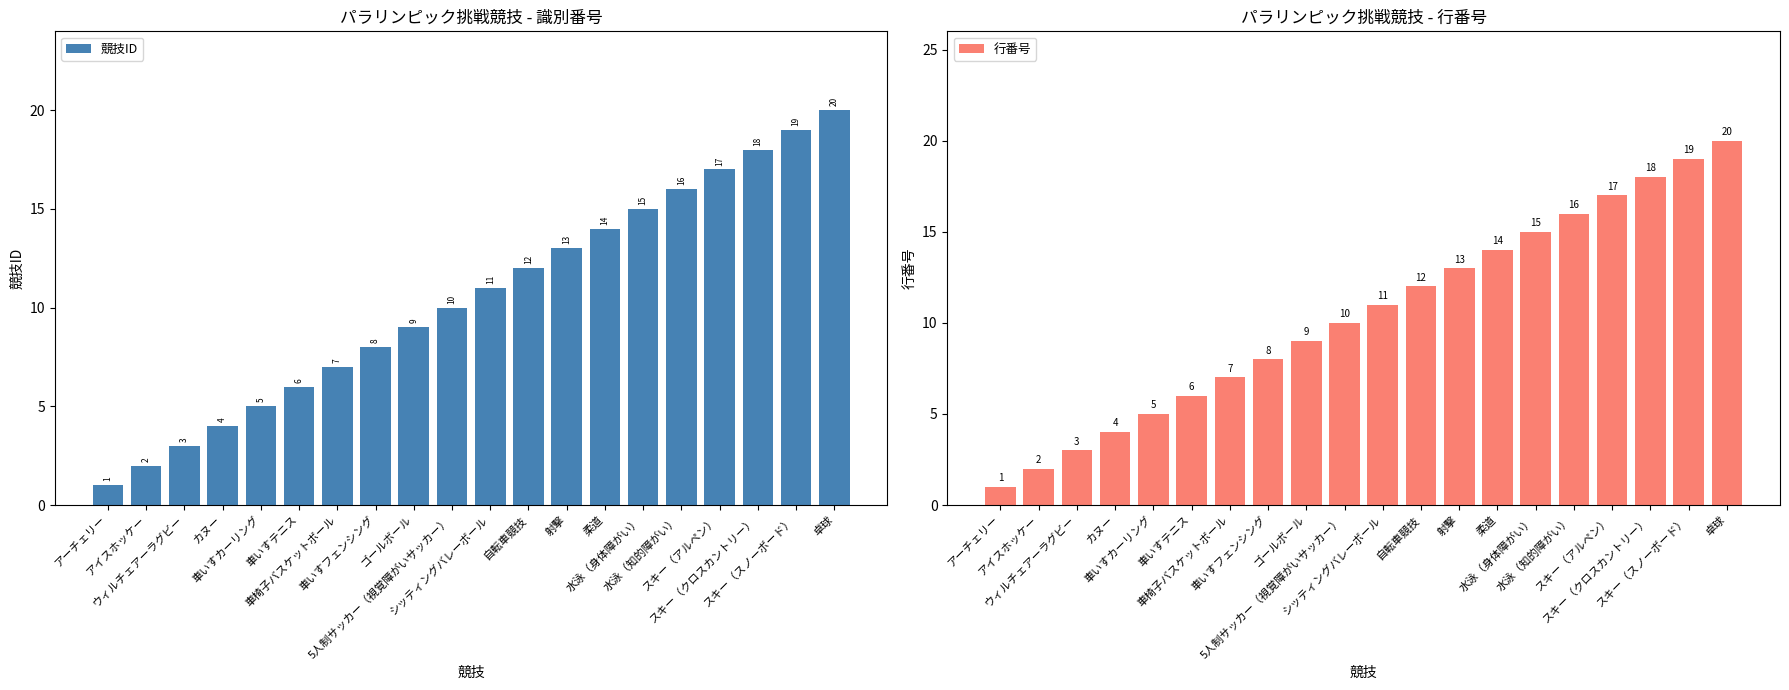

List the series in order of their peak value, highest first.

競技ID, 行番号